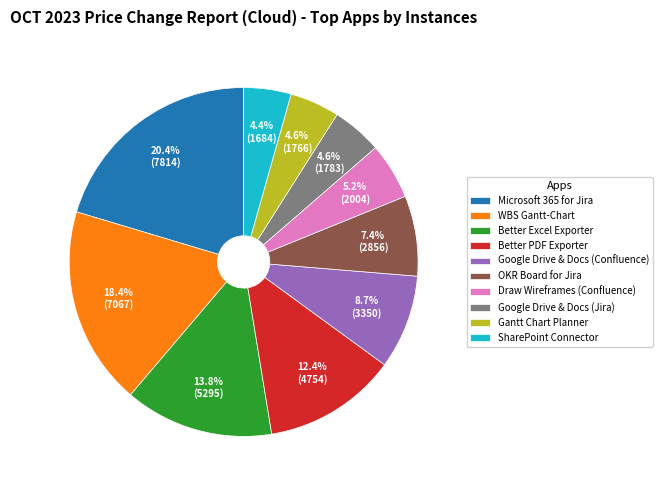

What is the largest slice in the pie chart?

Microsoft 365 for Jira